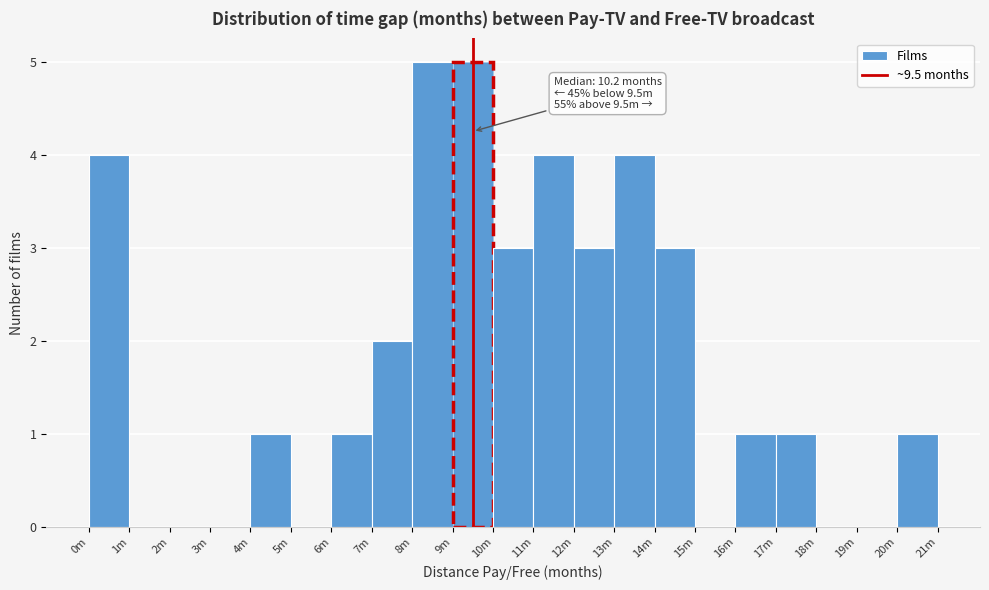

Reading left to right, what are all the values shown in this chart?

0m=4	1m=0	2m=0	3m=0	4m=1	5m=0	6m=1	7m=2	8m=5	9m=5	10m=3	11m=4	12m=3	13m=4	14m=3	15m=0	16m=1	17m=1	18m=0	19m=0	20m=1